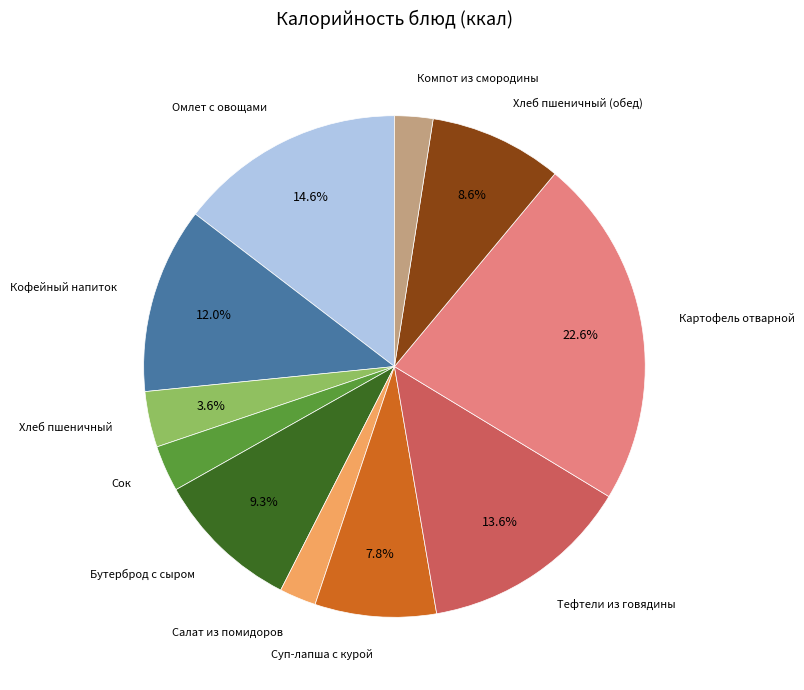

Is the sum of Хлеб пшеничный and Сок greater than half?

No